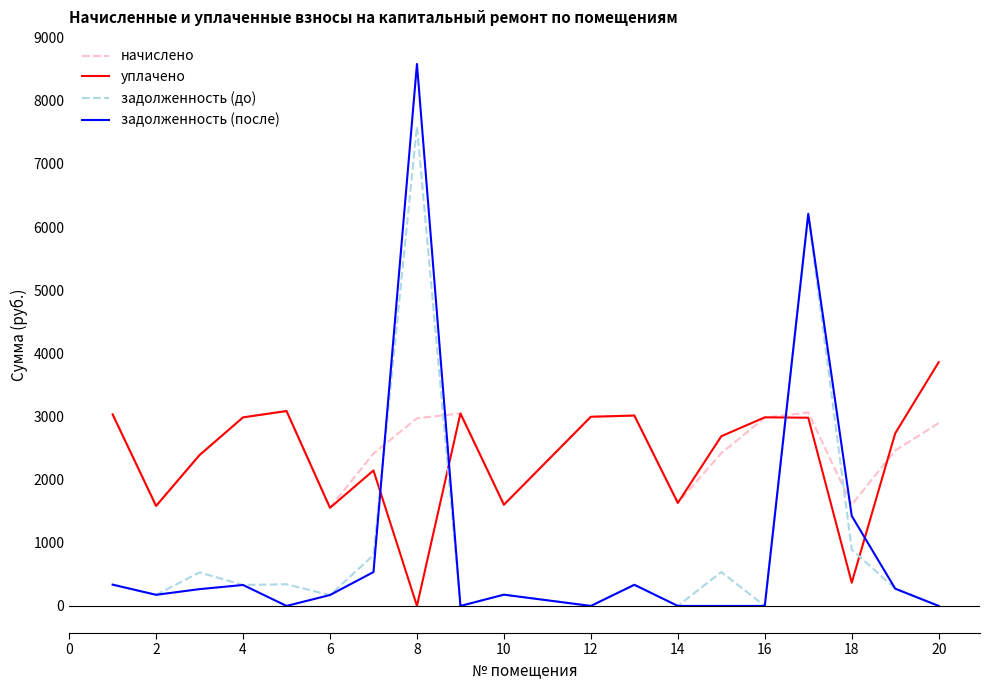

Which series has the largest total across all categories?

начислено